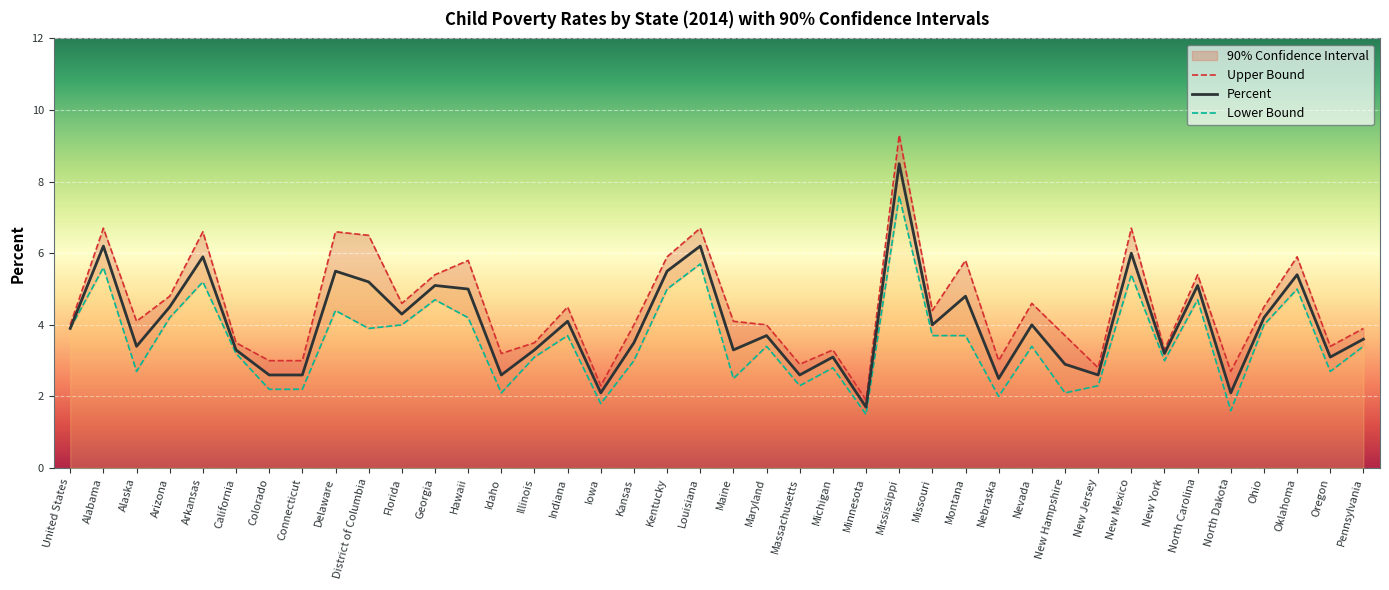

What is the value of the Percent point at the 11th from the left?

4.3